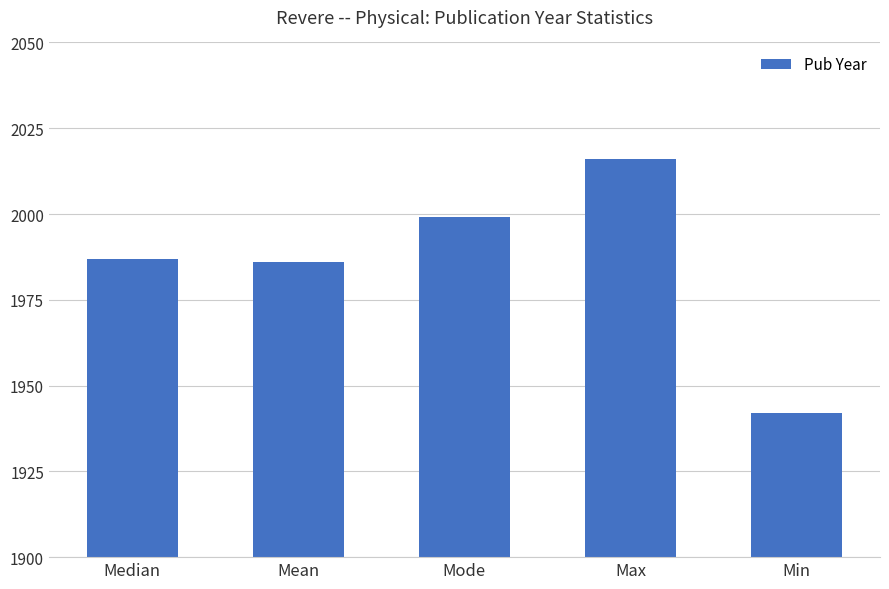

What is the minimum value shown in the chart?

1942